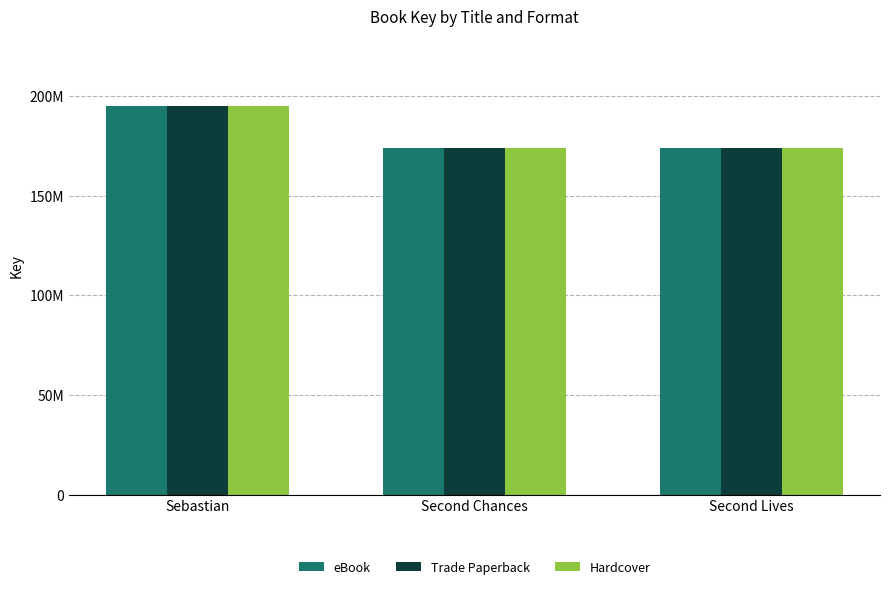

Reading left to right, transcribe all the data shown in this chart.

eBook: Sebastian=194953370	Second Chances=173899537	Second Lives=173899619
Trade Paperback: Sebastian=194953370	Second Chances=173899537	Second Lives=173899619
Hardcover: Sebastian=194953370	Second Chances=173899537	Second Lives=173899619